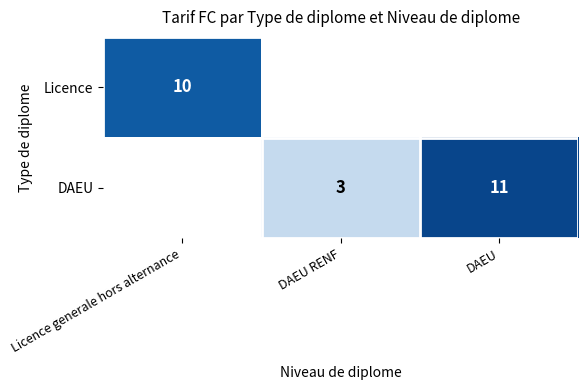

Is it true that DAEU equals 3 at DAEU RENF?

True